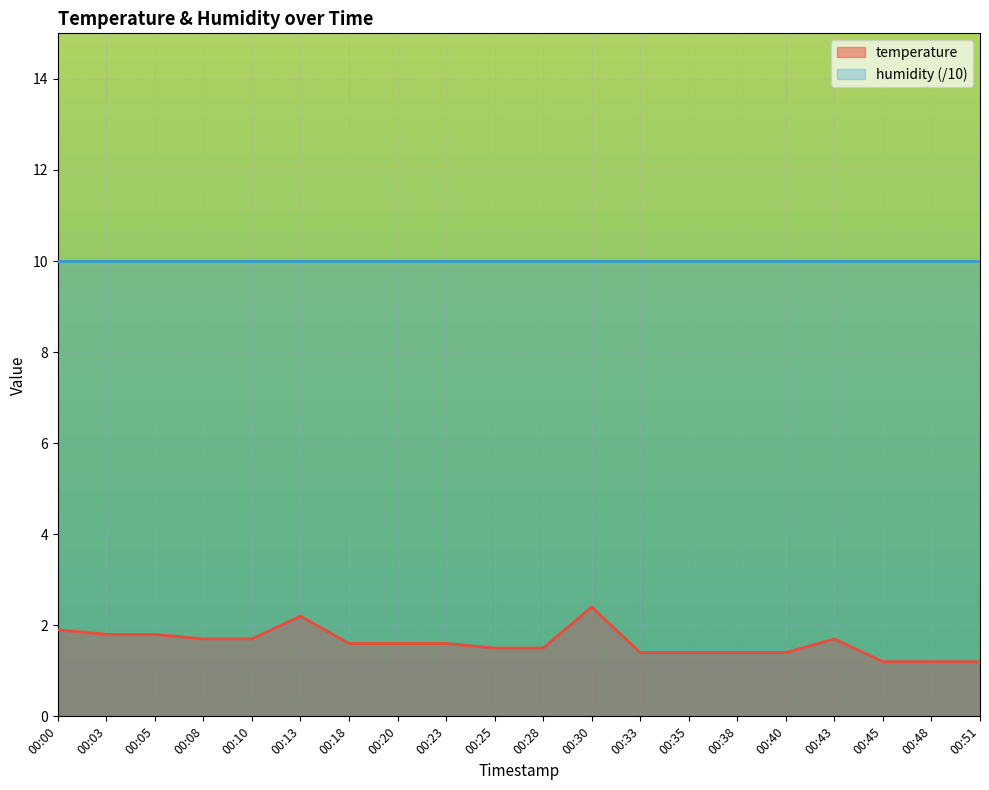

Reading left to right, list all the values displayed in this chart.

00:00=1.9	00:03=1.8	00:05=1.8	00:08=1.7	00:10=1.7	00:13=2.2	00:18=1.6	00:20=1.6	00:23=1.6	00:25=1.5	00:28=1.5	00:30=2.4	00:33=1.4	00:35=1.4	00:38=1.4	00:40=1.4	00:43=1.7	00:45=1.2	00:48=1.2	00:51=1.2